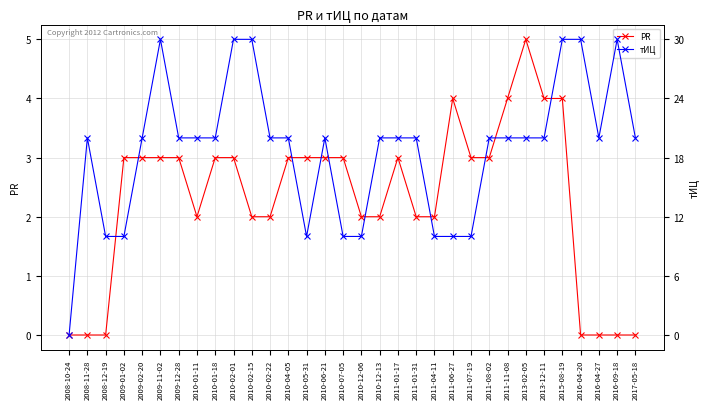

At which category is the sum across all series the highest?

2015-08-19